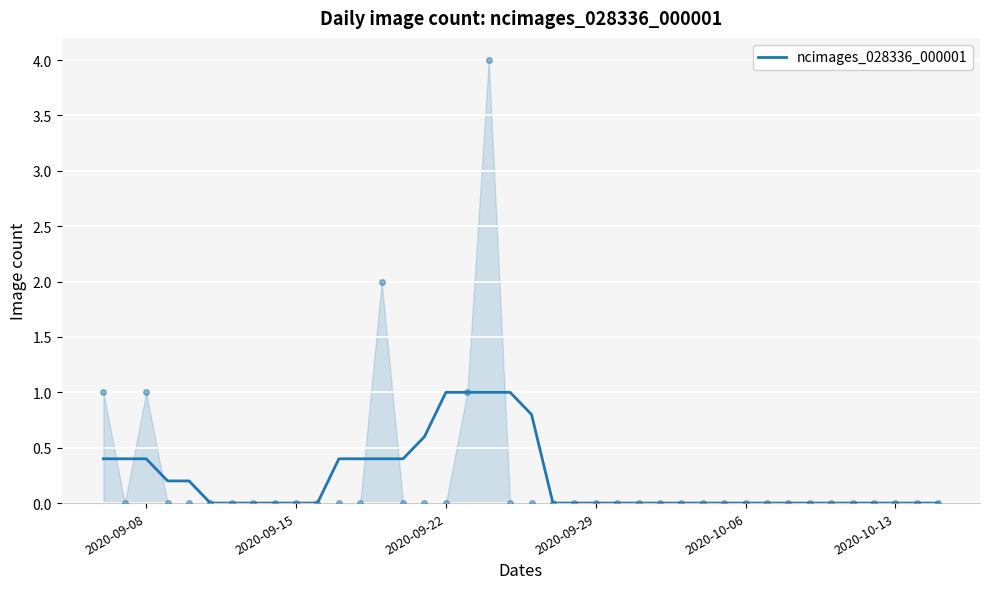

How many lines are shown in the chart?

1